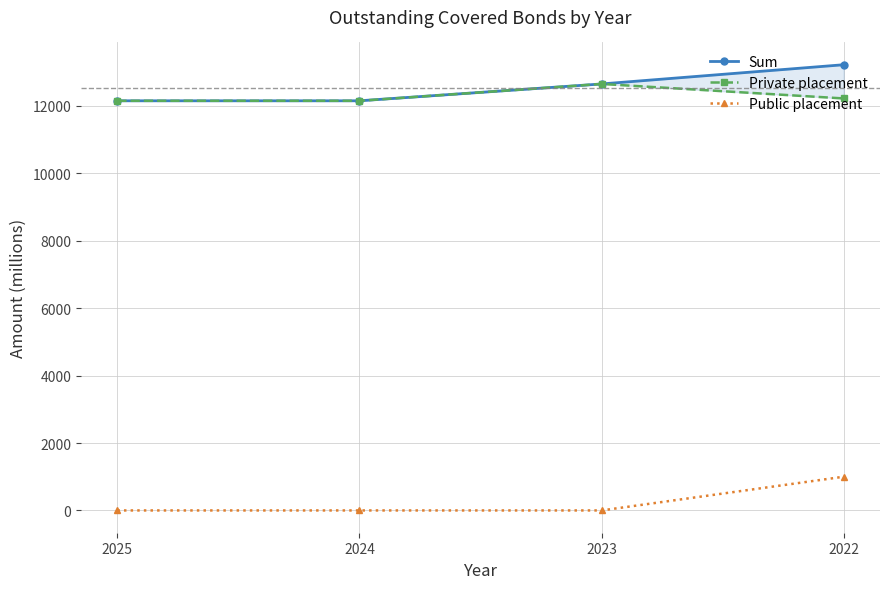

Which category has the highest value in the Public placement series?

2022